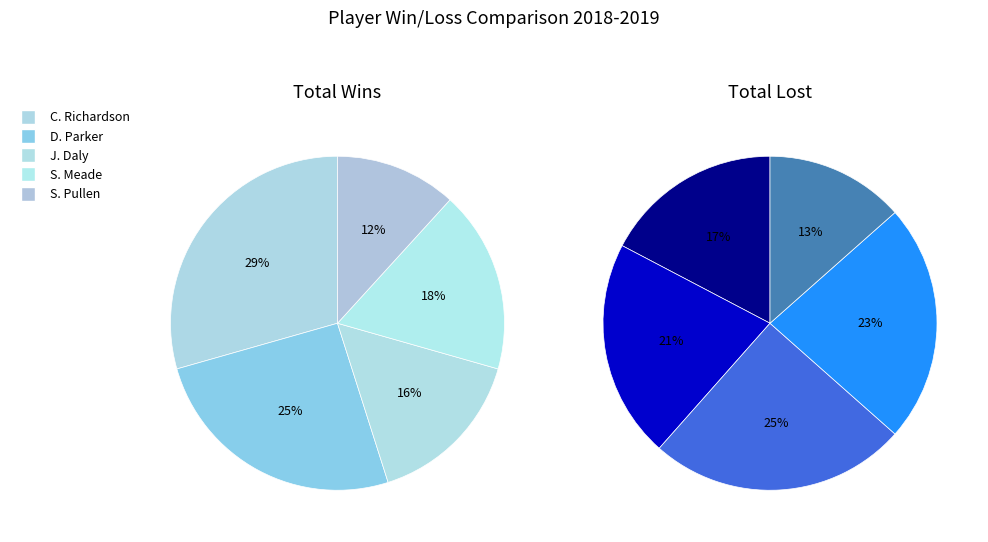

How many segments does this pie chart have?

5